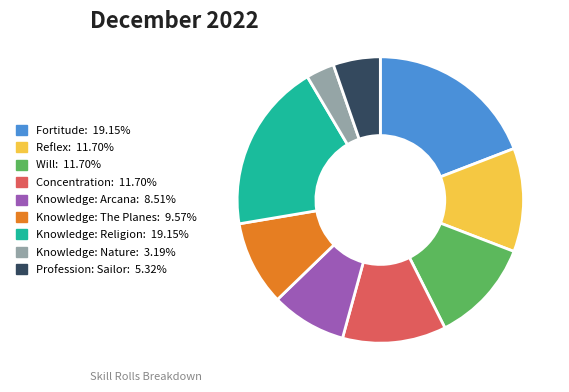

Is it true that Concentration is 12% of the pie?

True